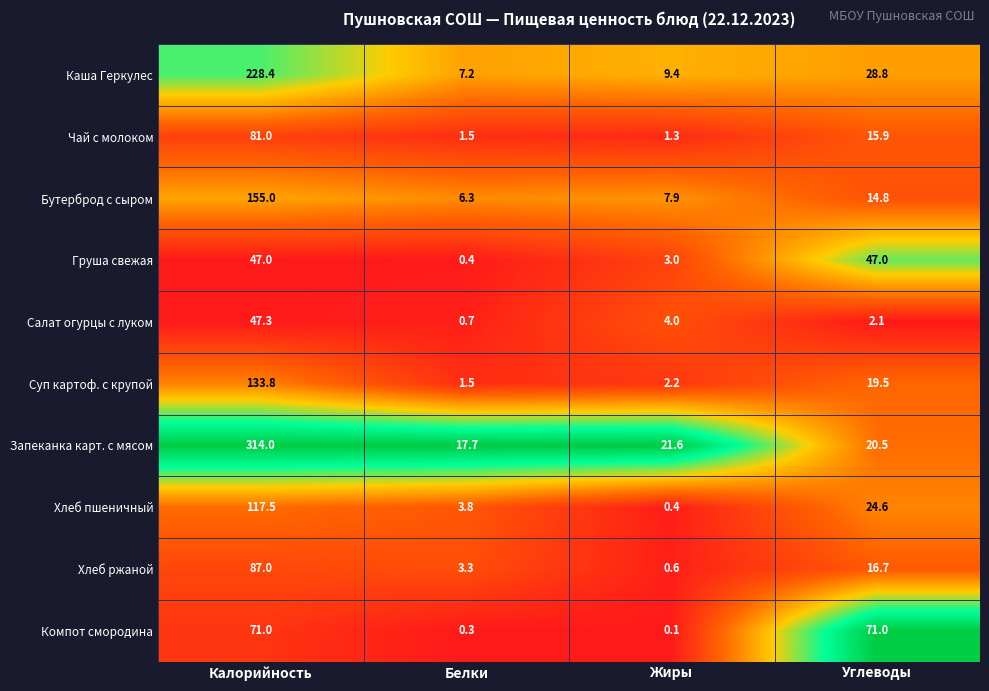

Which label corresponds to the smallest value in the chart?

Жиры